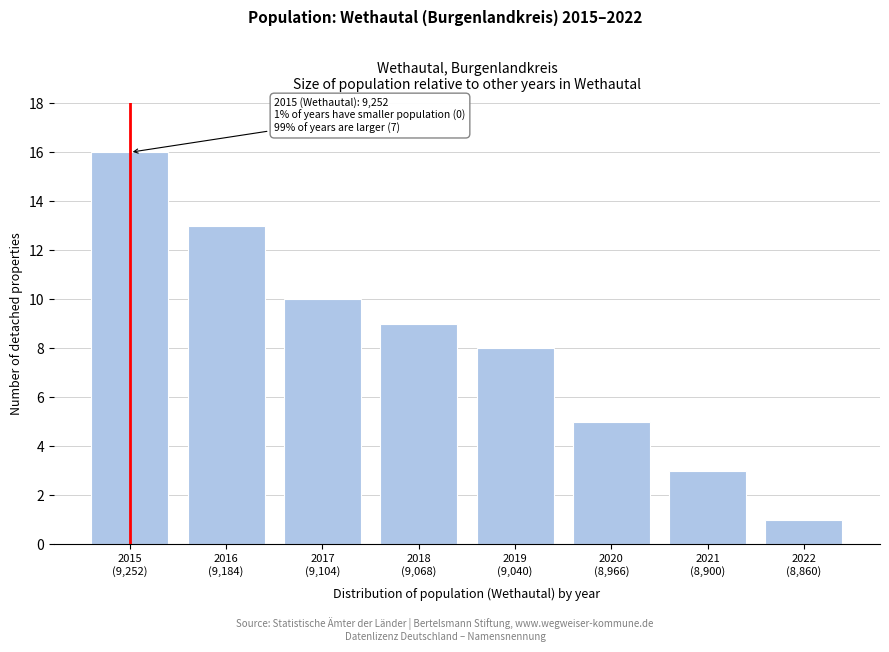

Reading left to right, extract all data points from this chart.

16	13	10	9	8	5	3	1